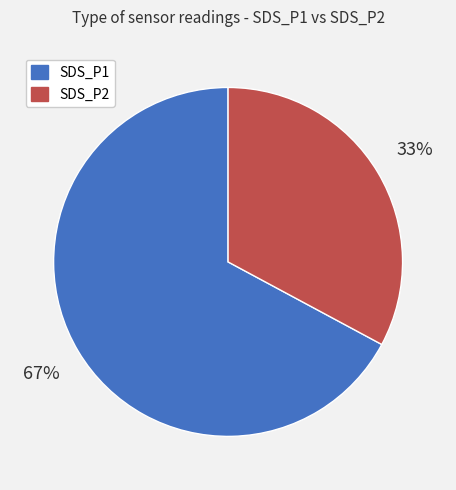

What percentage is the SDS_P1 slice, to the nearest percent?

67%